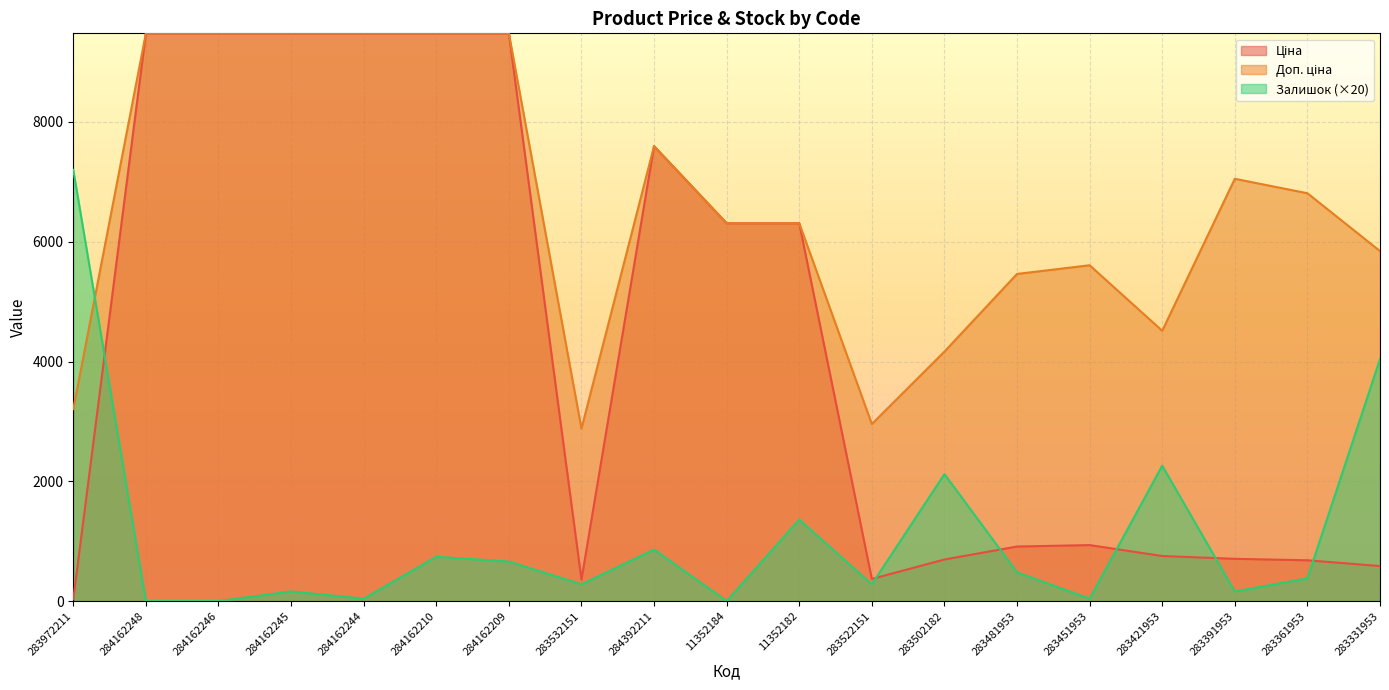

What is the label of the 3rd point from the right?

283391953